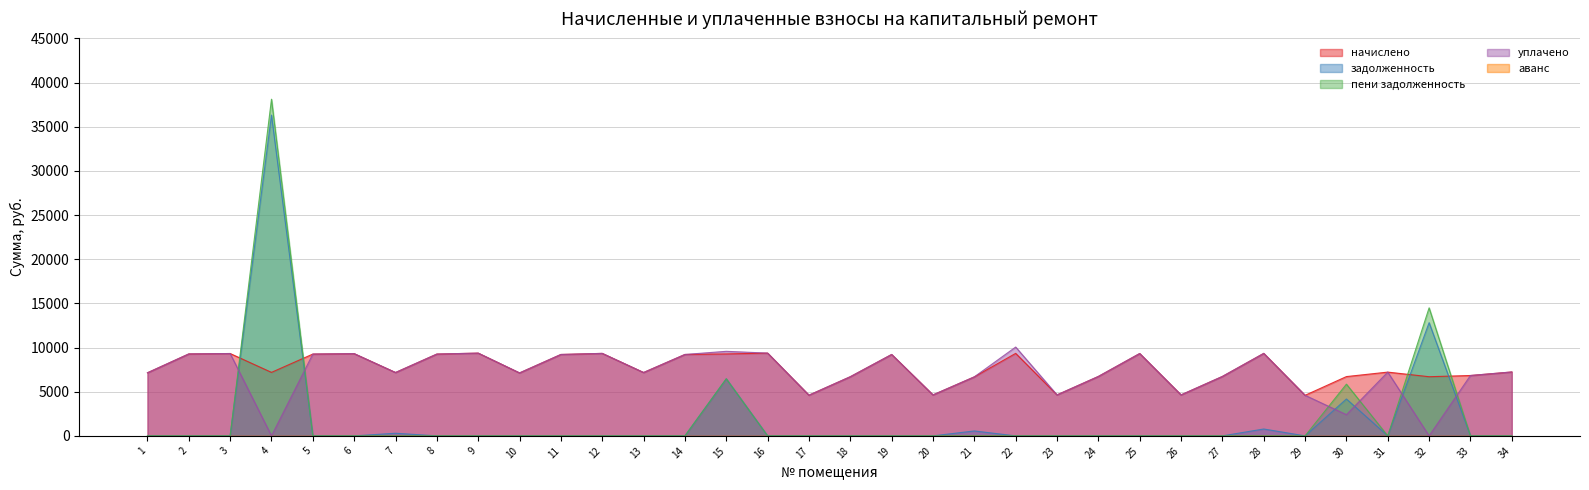

Is it true that уплачено equals 4608.0 at 17?

True